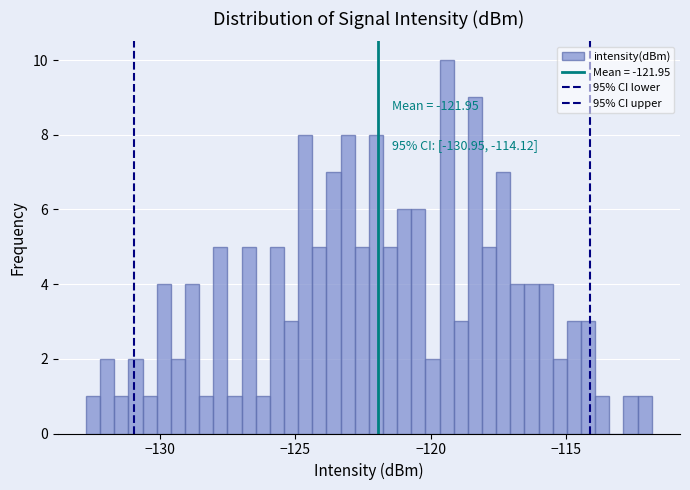

Read against the x-axis, roughly where is the centre of the tallest bar?

-119.5